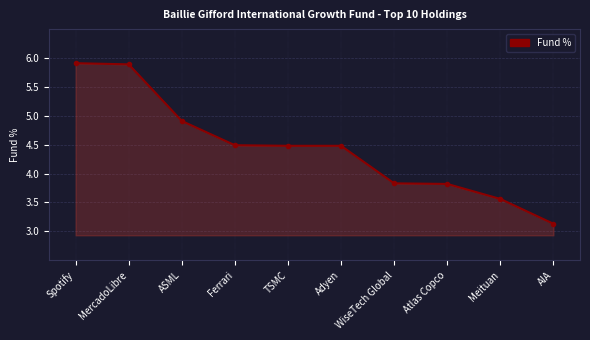

What is the change in value from Spotify to WiseTech Global?

-2.1